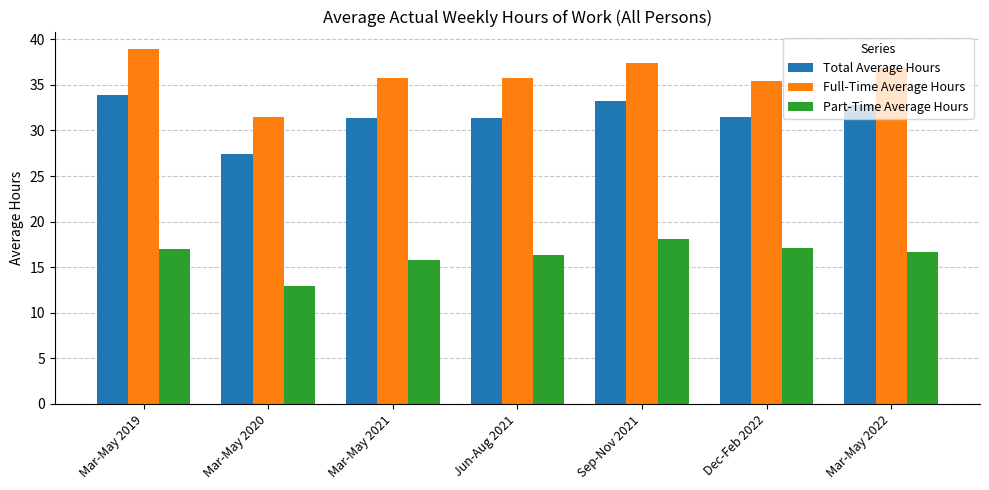

List the series in order of their overall mean, lowest first.

Part-Time Average Hours, Total Average Hours, Full-Time Average Hours